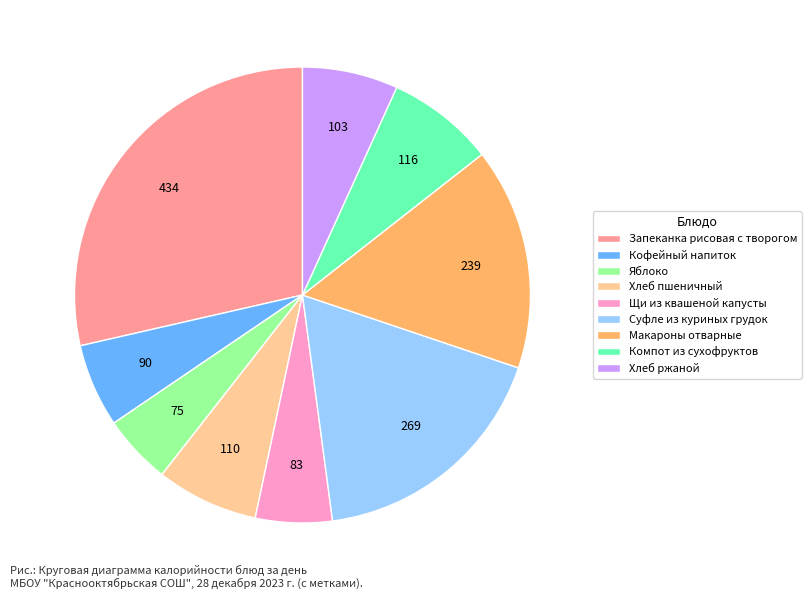

Does Щи из квашеной капусты represent more than half of the total?

No